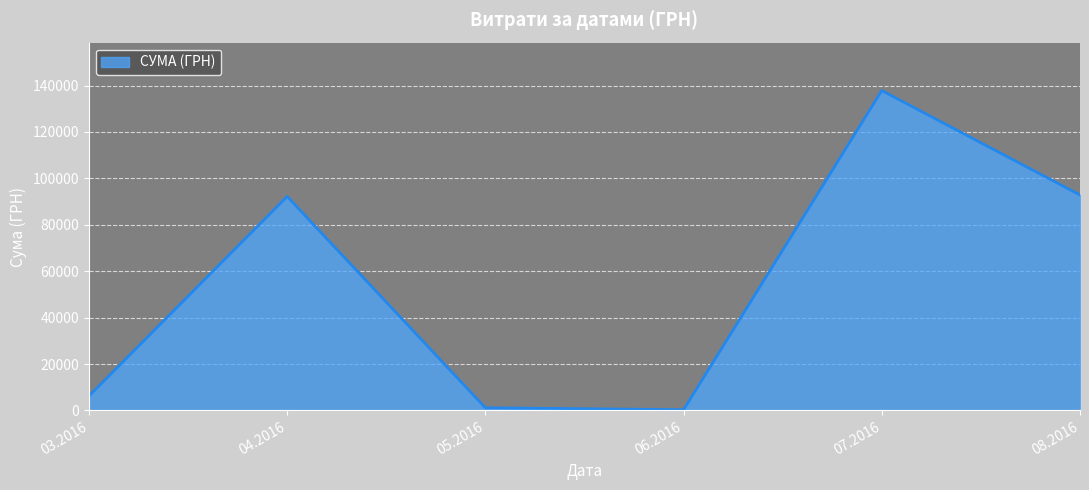

Between 04.2016 and 07.2016, which is larger?

07.2016